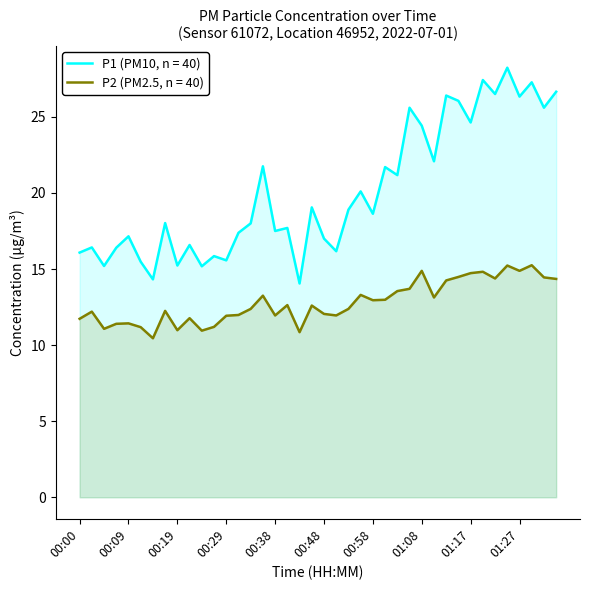

How many lines are shown in the chart?

2